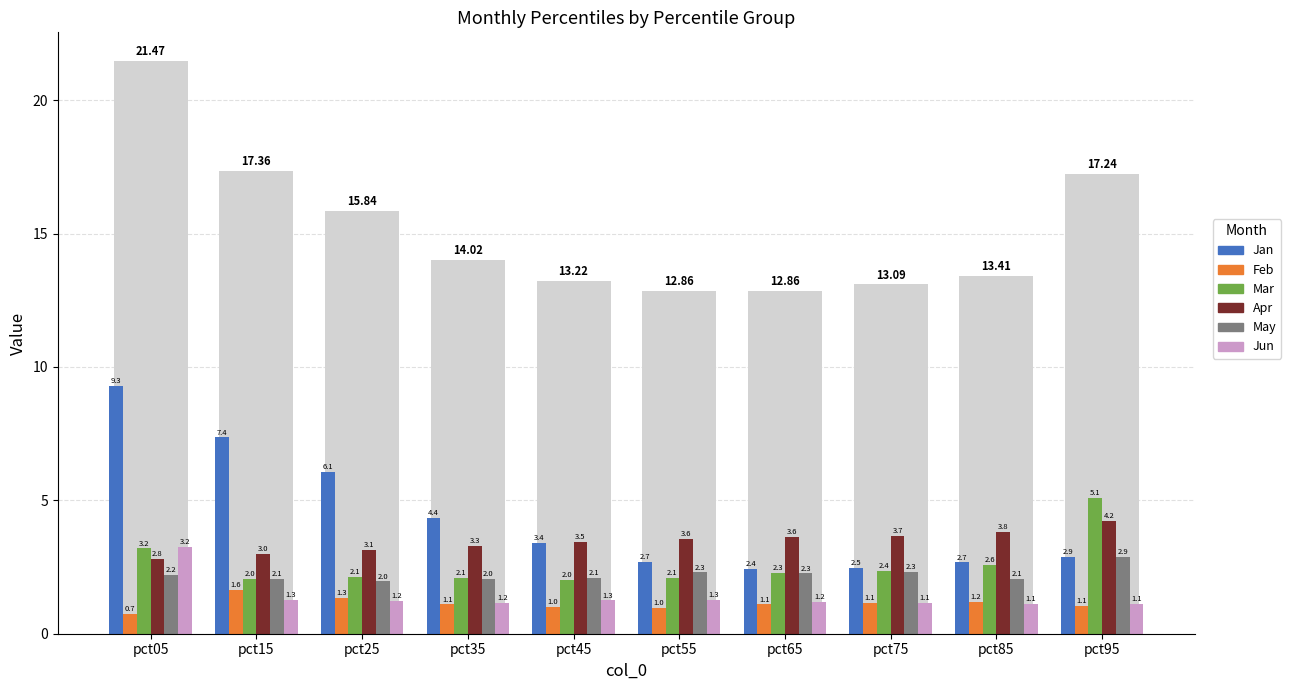

The value of Apr at pct75 is 3.7. True or false?

True